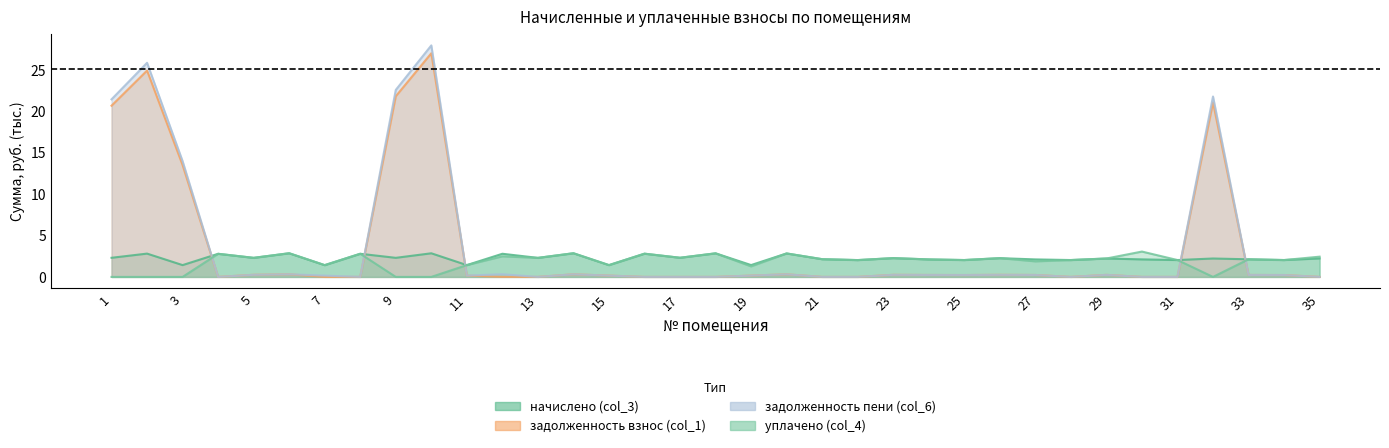

True or false: задолженность взнос (col_1) has more than 2 points higher than both neighbors.

True